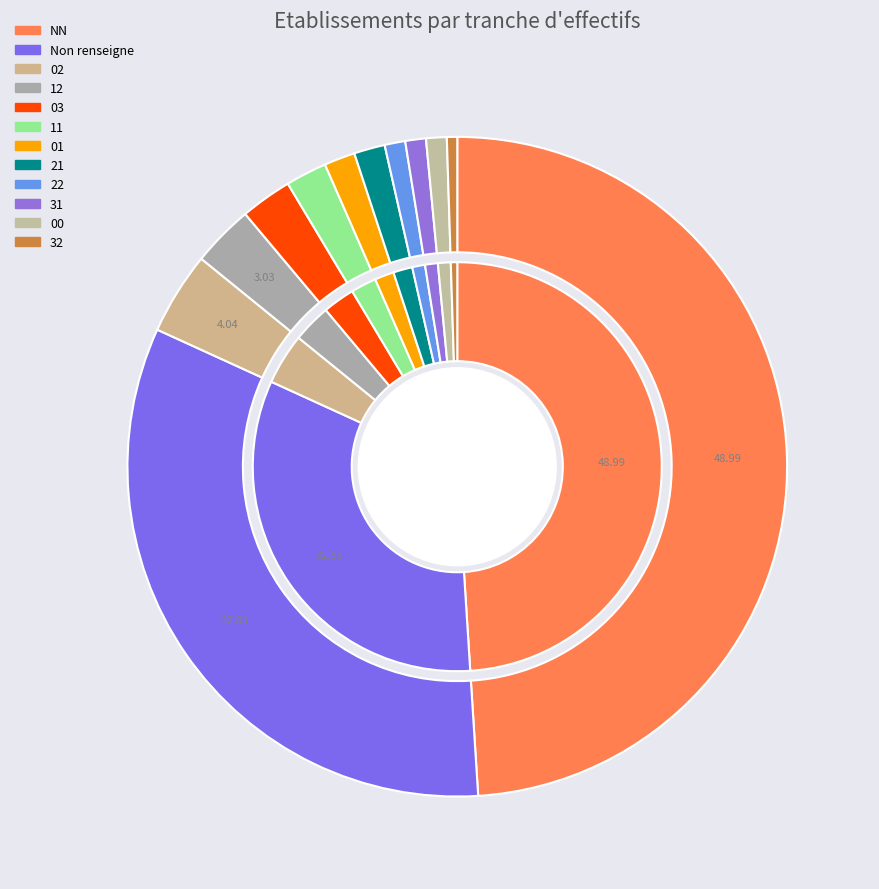

Which category has the biggest portion of the pie?

NN